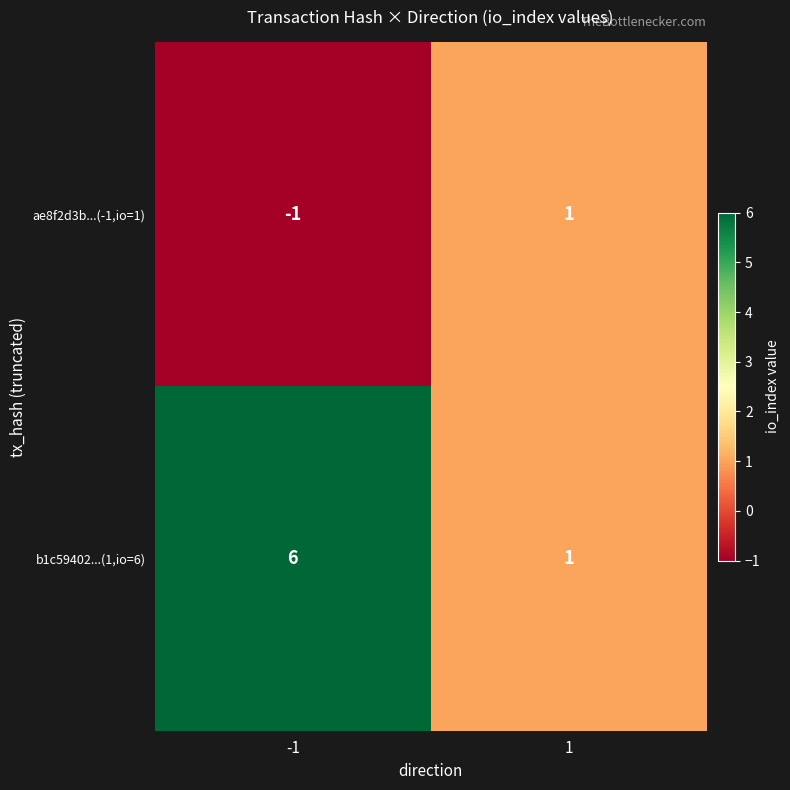

Reading right to left, list all the values displayed in this chart.

ae8f2d3b...(-1,io=1): 1=1	-1=-1
b1c59402...(1,io=6): 1=1	-1=6